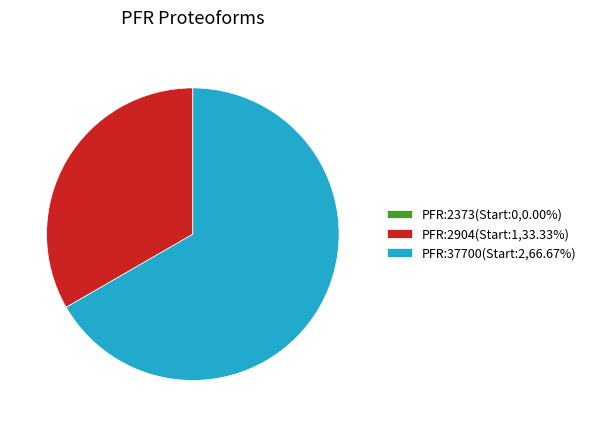

Does PFR:37700(Start:2,66.67%) account for over 50% of the chart?

Yes